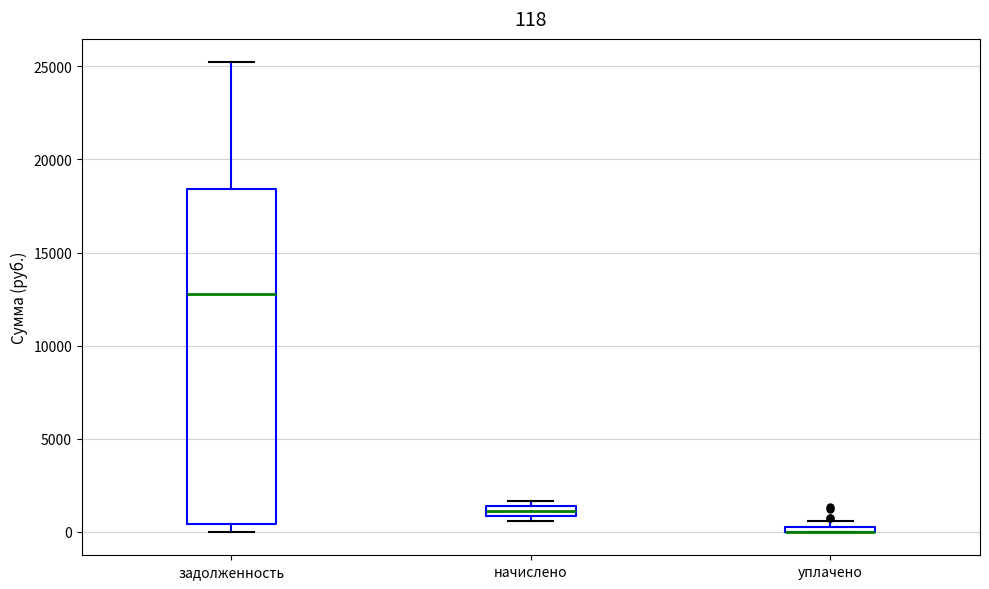

Comparing the boxes themselves (not the whiskers), which one is the tallest?

задолженность